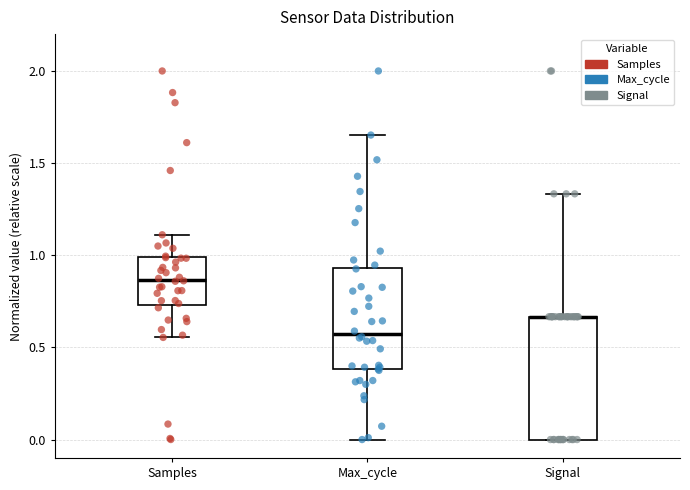

Reading left to right, transcribe this box plot: for each box, give where its median line is, the range the box spans, and where its two whiskers end, as read against the y-axis. The values are not printed on the chart, so give them approximately, as read against the axis.

Samples: median 0.85, box 0.75 to 1.00, whiskers 0.55 to 1.10
Max_cycle: median 0.55, box 0.40 to 0.95, whiskers 0.00 to 1.65
Signal: median 0.65 (drawn on the box's upper edge), box 0.00 to 0.65, whiskers 0.00 to 1.35